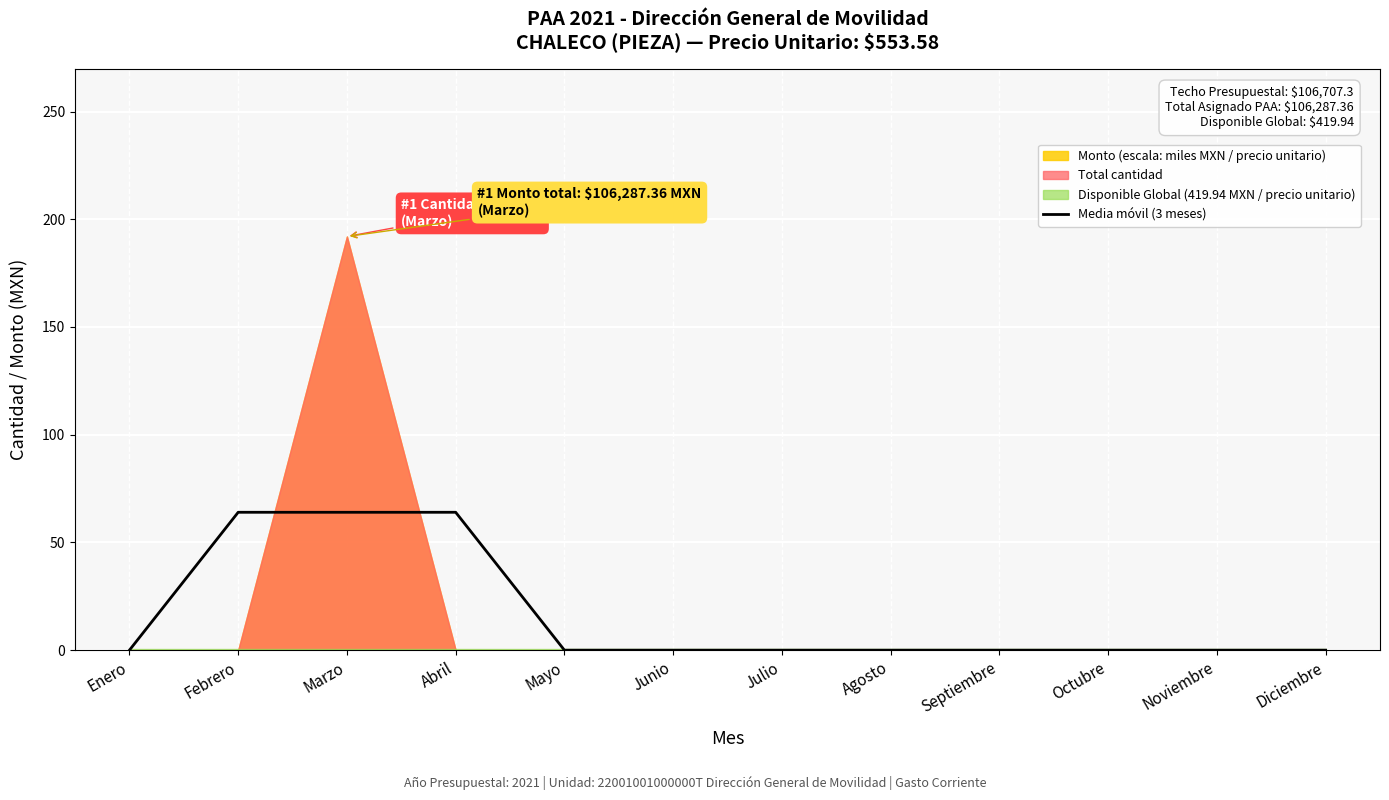

How many data points are above 0?

3